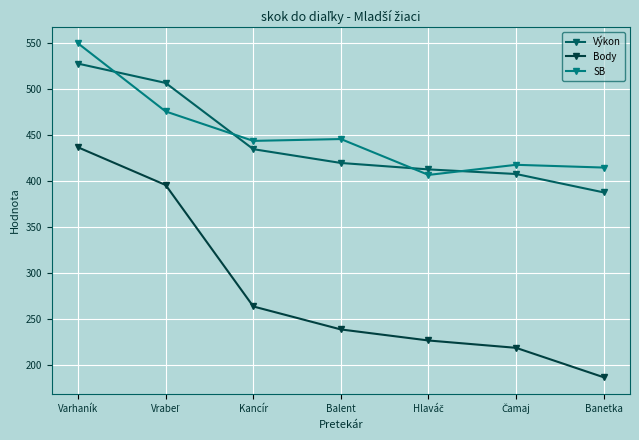

Is this an area chart (filled region under the line)?

No